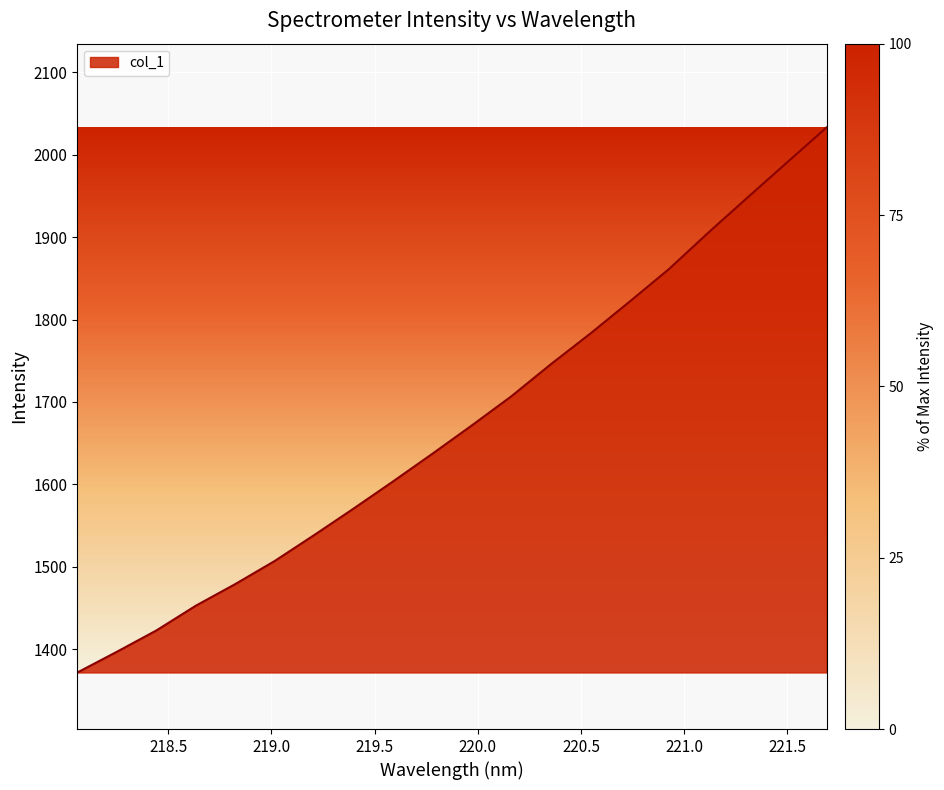

How many distinct data groups are displayed?

1